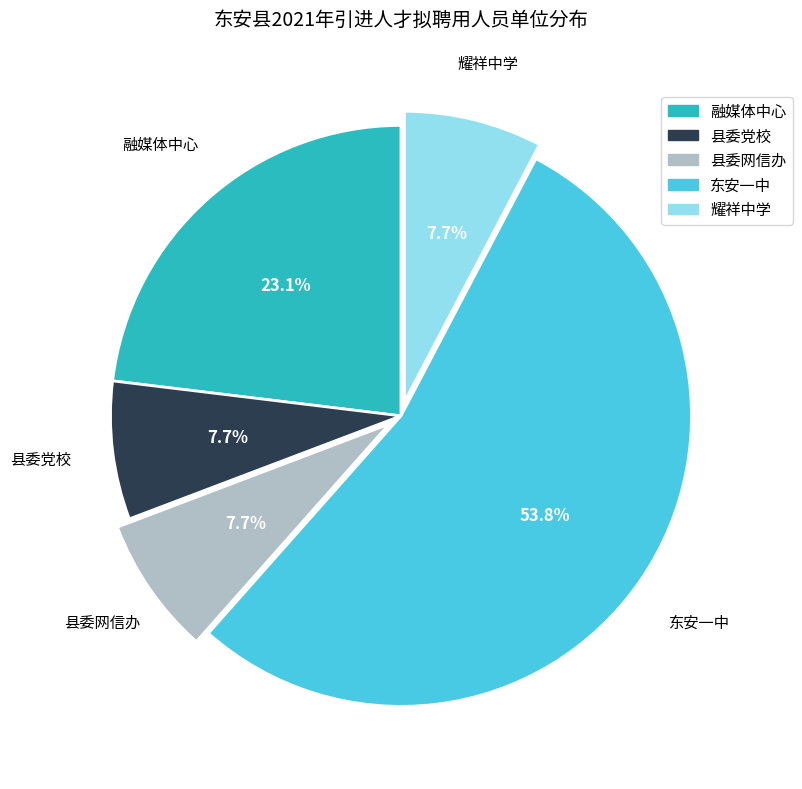

True or false: 县委网信办 accounts for 1% of the total.

False